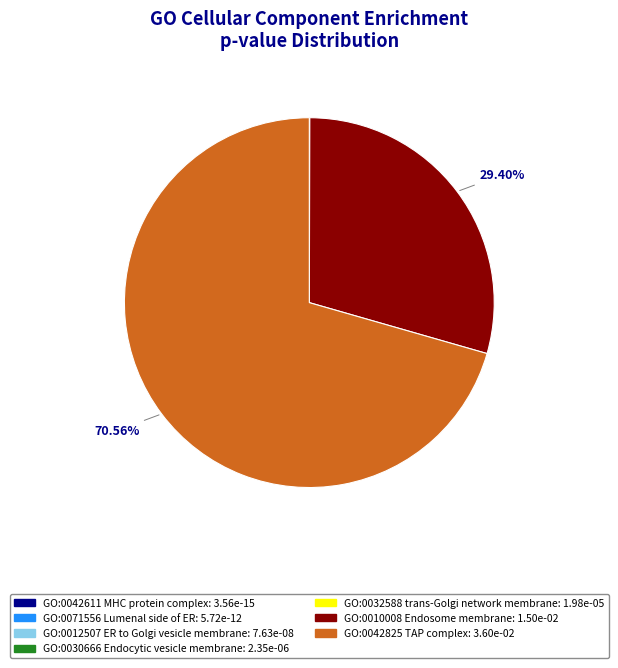

Does any single category account for the majority?

Yes